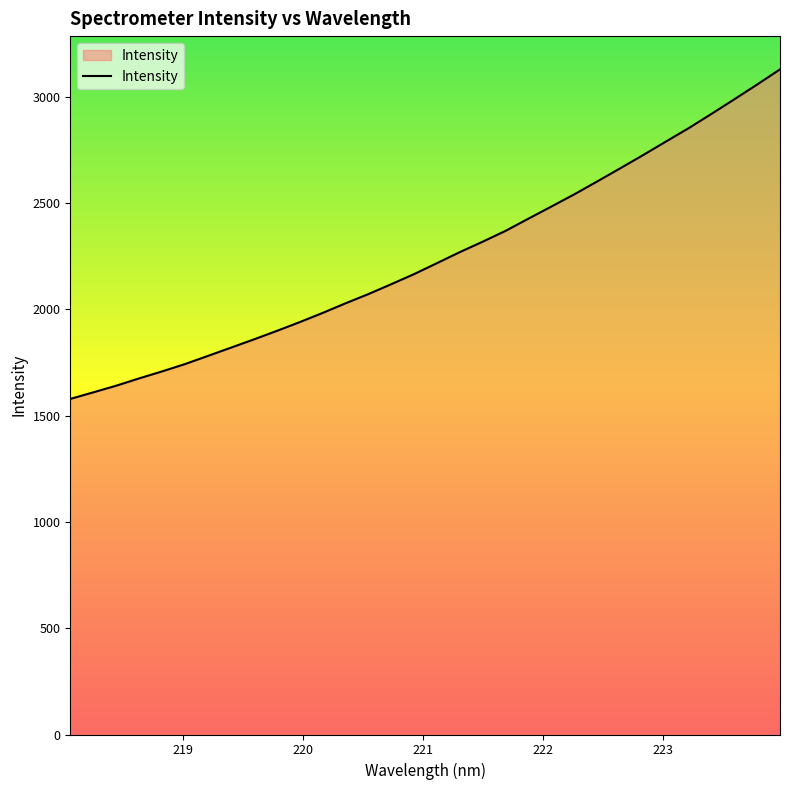

What is the minimum value shown in the chart?

1578.2